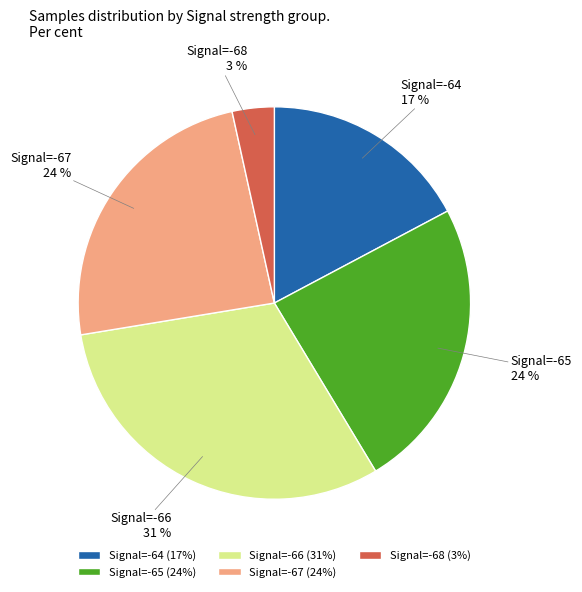

Between Signal=-67 and Signal=-64, which is larger?

Signal=-67